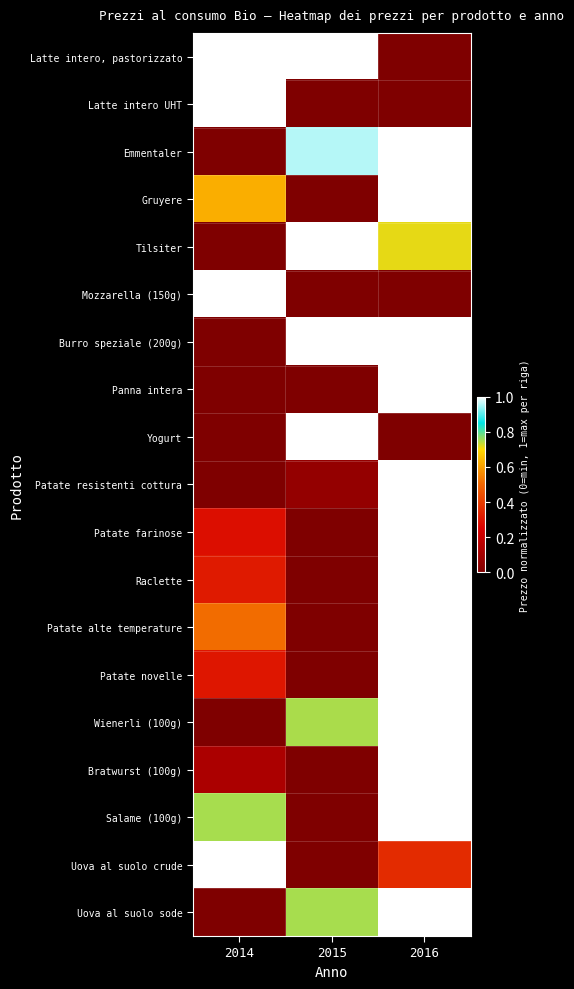

At how many categories does at least one series exceed 0?

3